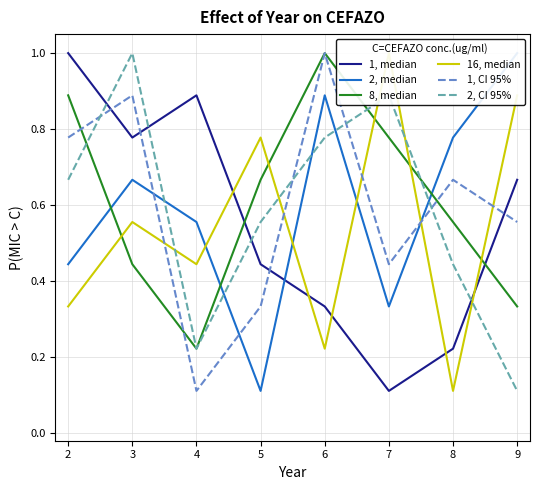

What is the value of the 1, CI 95% point at the 8th from the left?

0.6